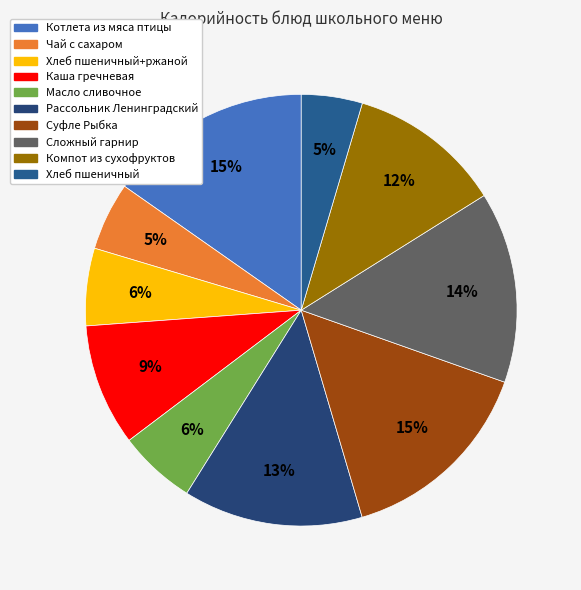

How many slices are in this pie chart?

10